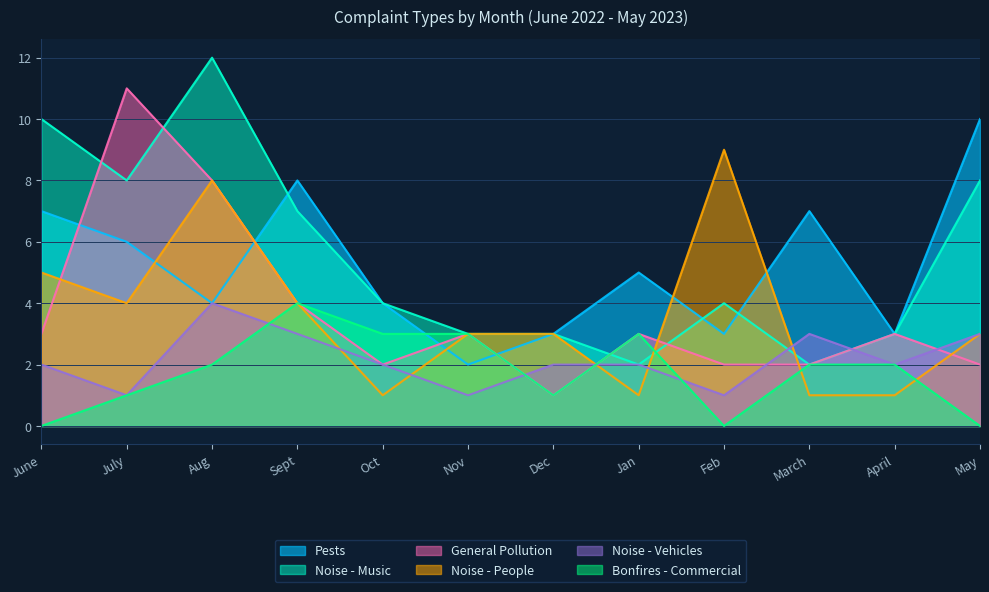

The value of Noise - Music at Oct is 7. True or false?

False